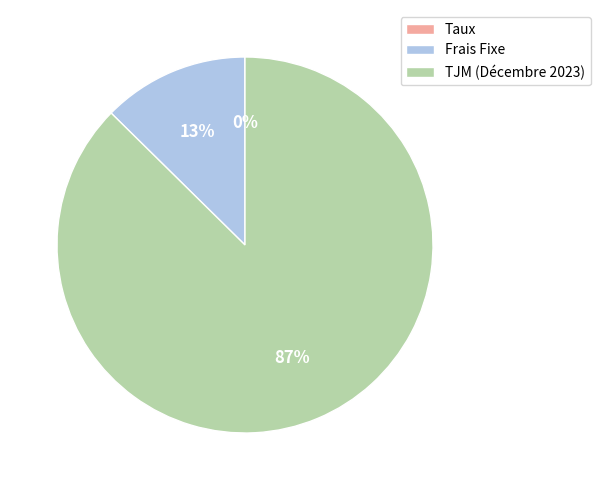

Is the sum of TJM (Décembre 2023) and Frais Fixe greater than half?

Yes